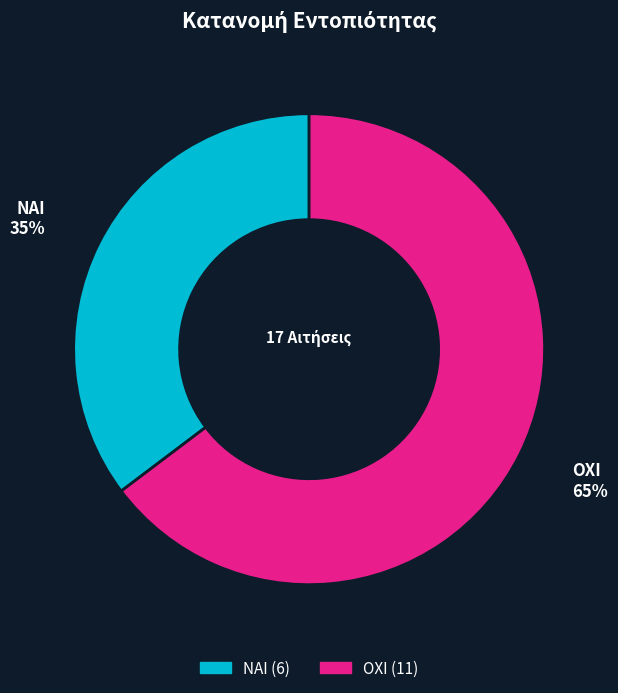

The ΟΧΙ slice represents 54% of the pie. True or false?

False